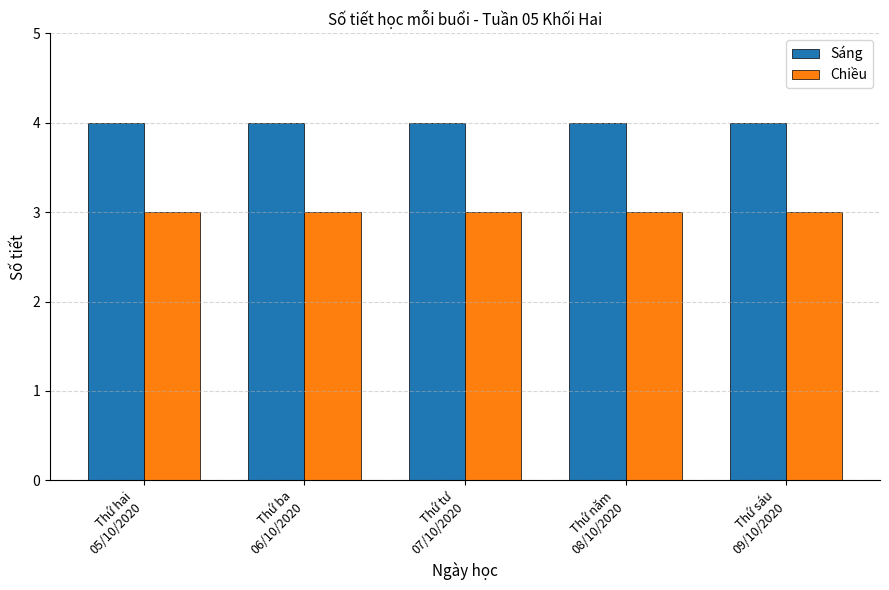

What is the highest value of the Chiều series?

3